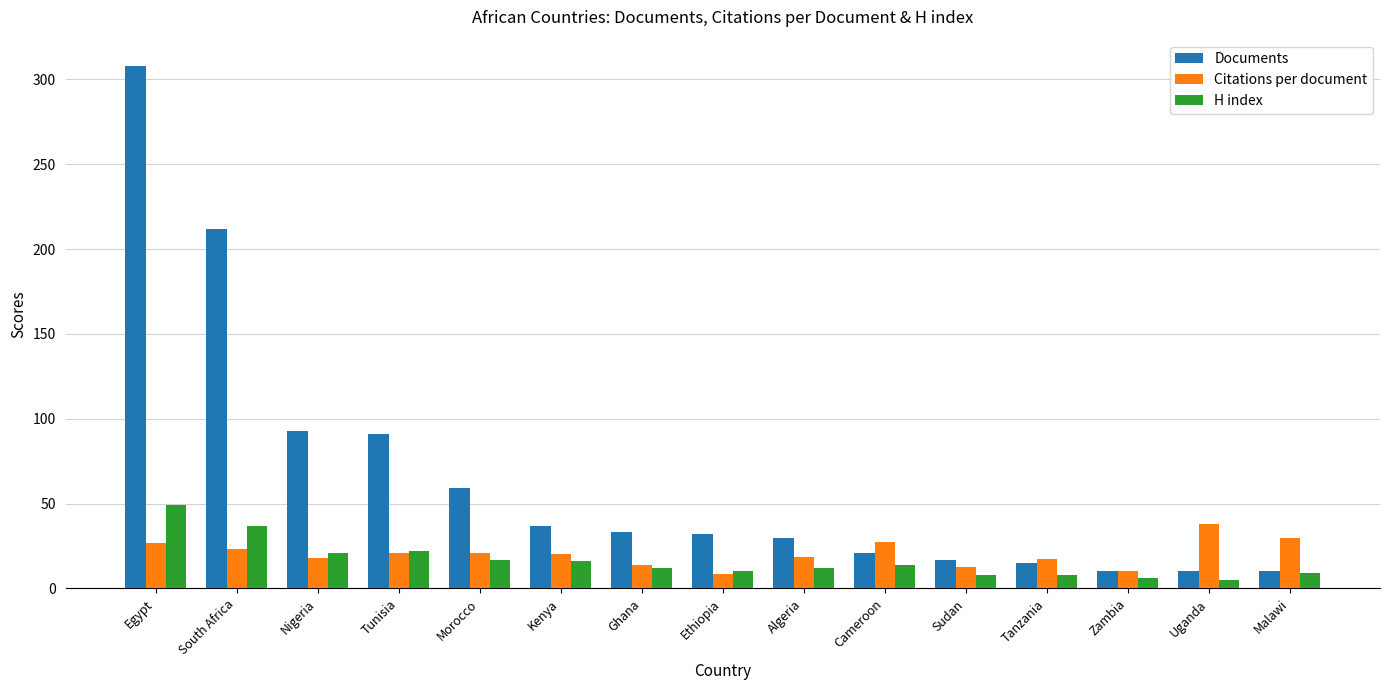

Which series has the widest spread of values?

Documents